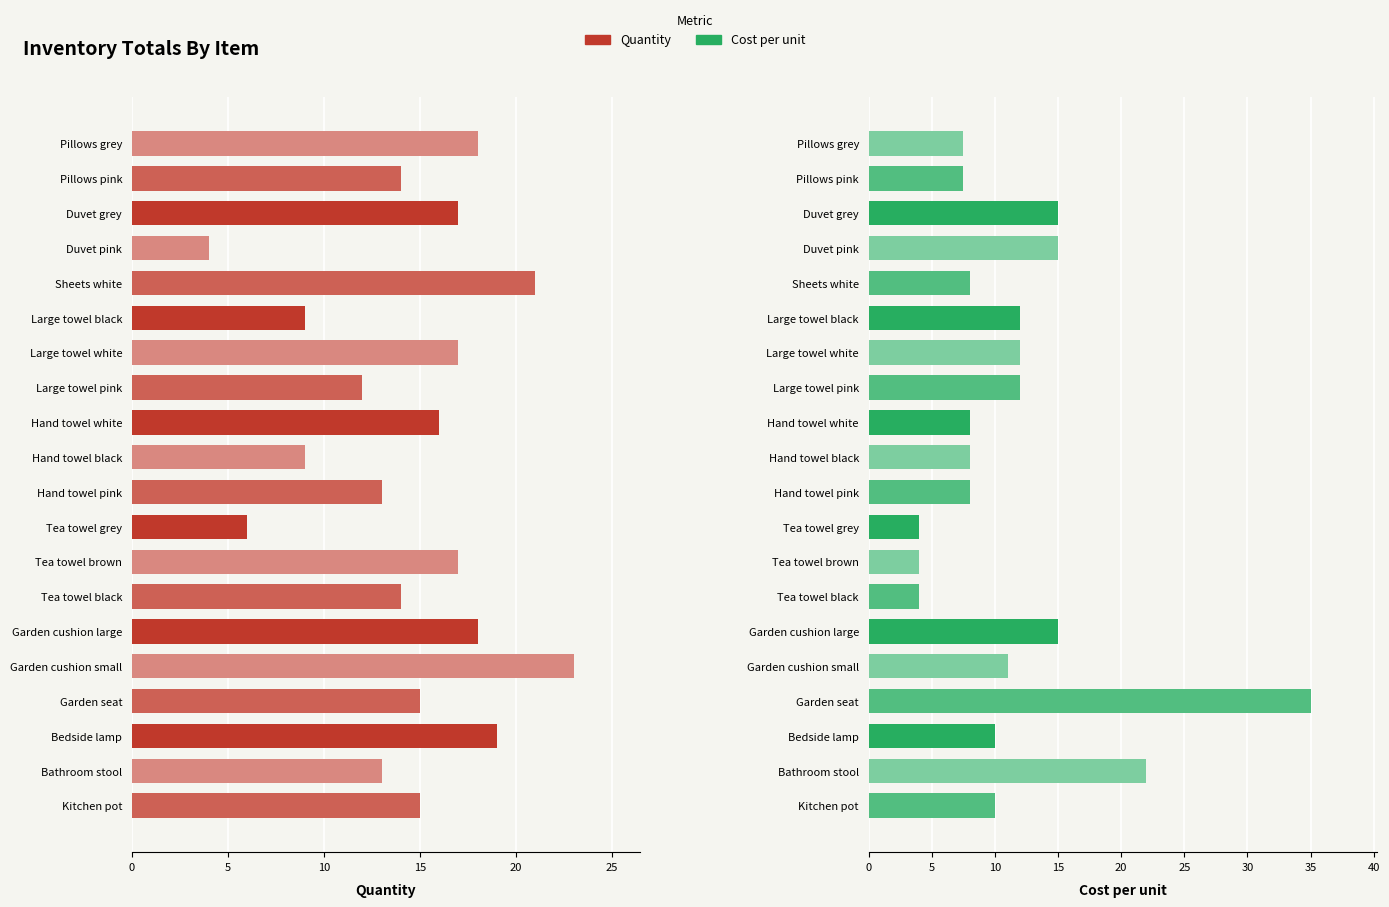

How many data points in Cost per unit are less than 10?

9